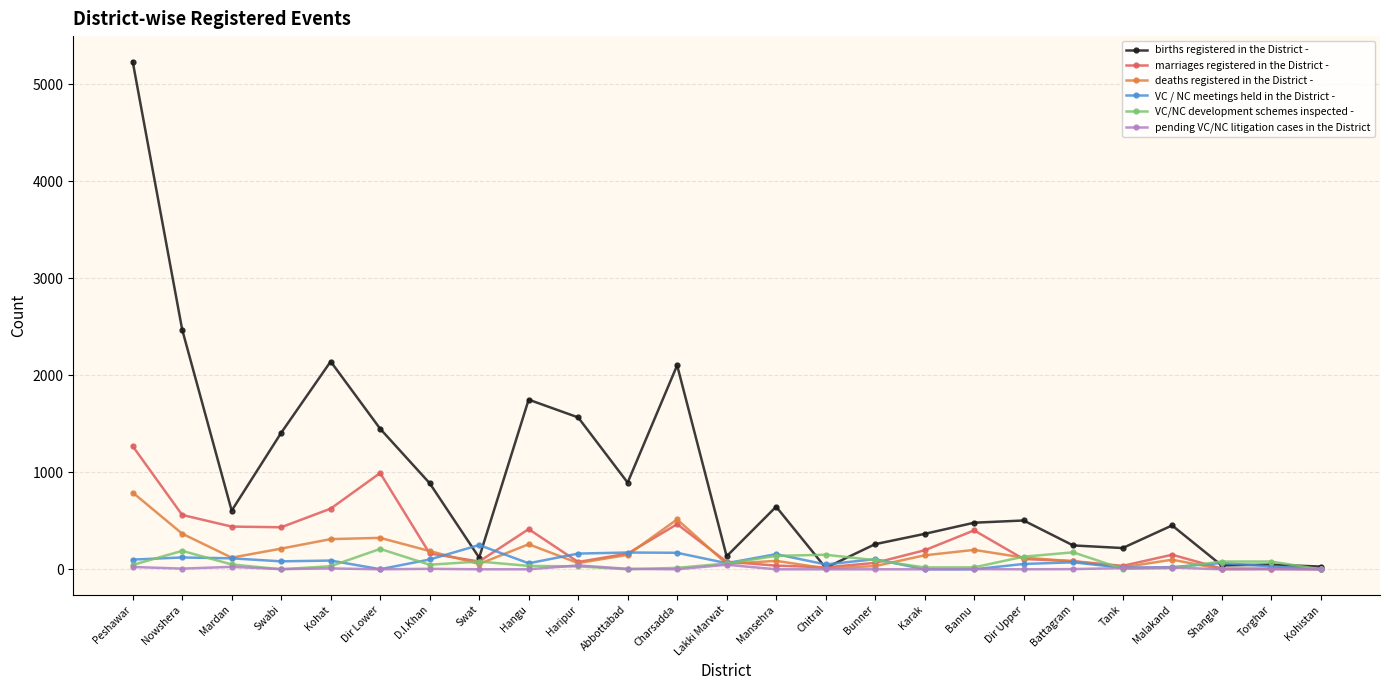

At which label does births registered in the District - reach its peak?

Peshawar